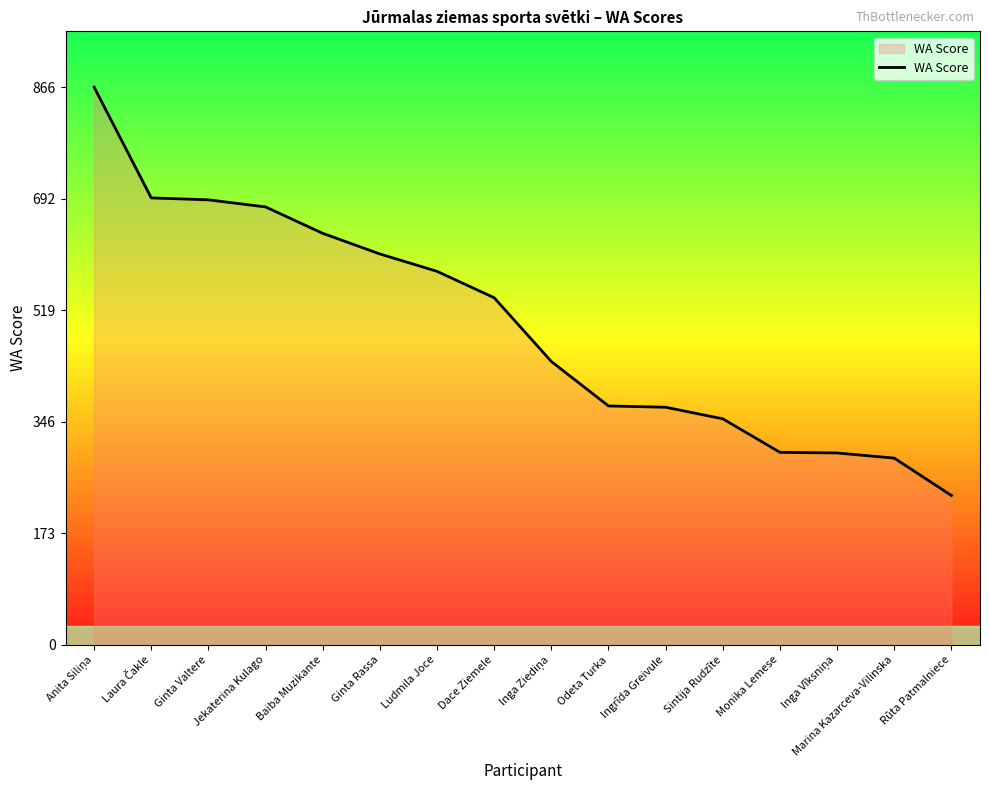

What is the change in value from Ginta Valtere to Dace Ziemele?

-152